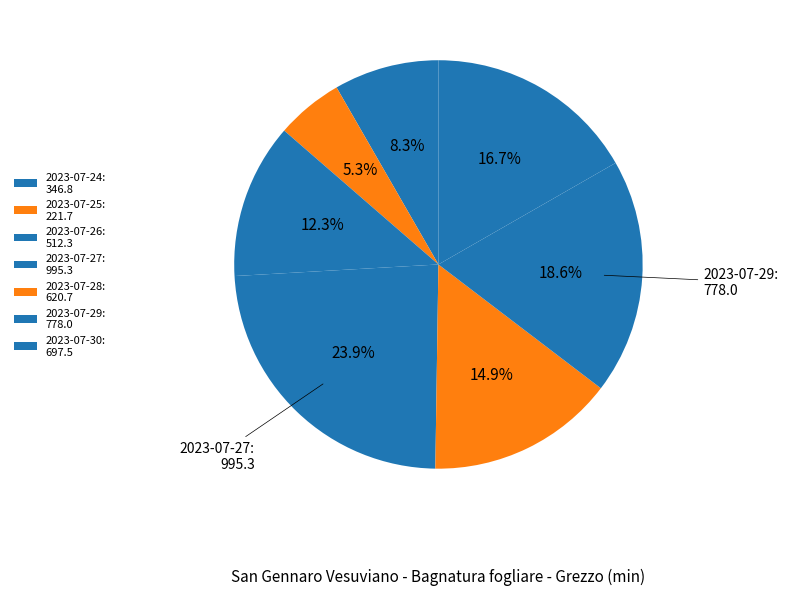

How many segments does this pie chart have?

7